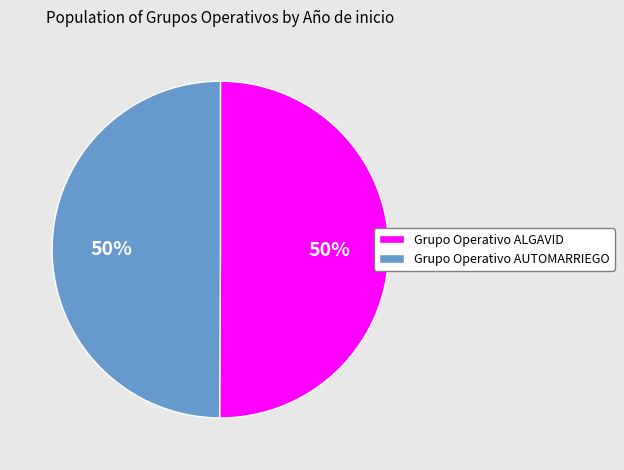

Count the number of slices in the pie.

2